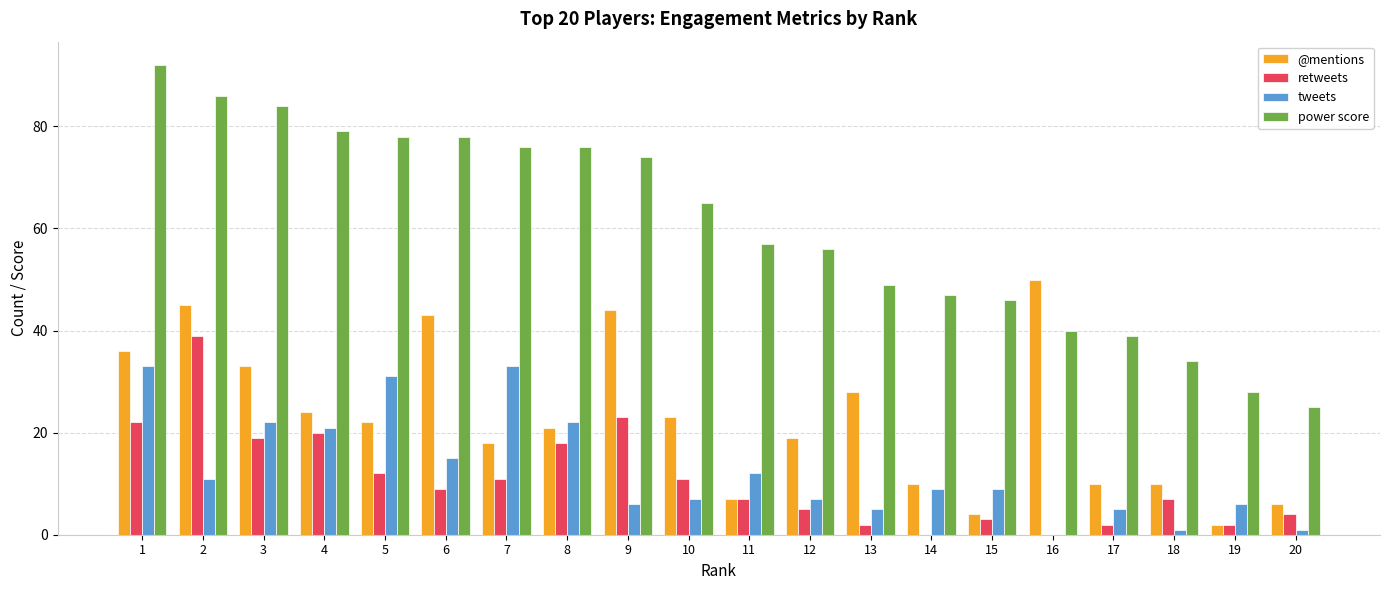

What is the greatest value displayed?

92